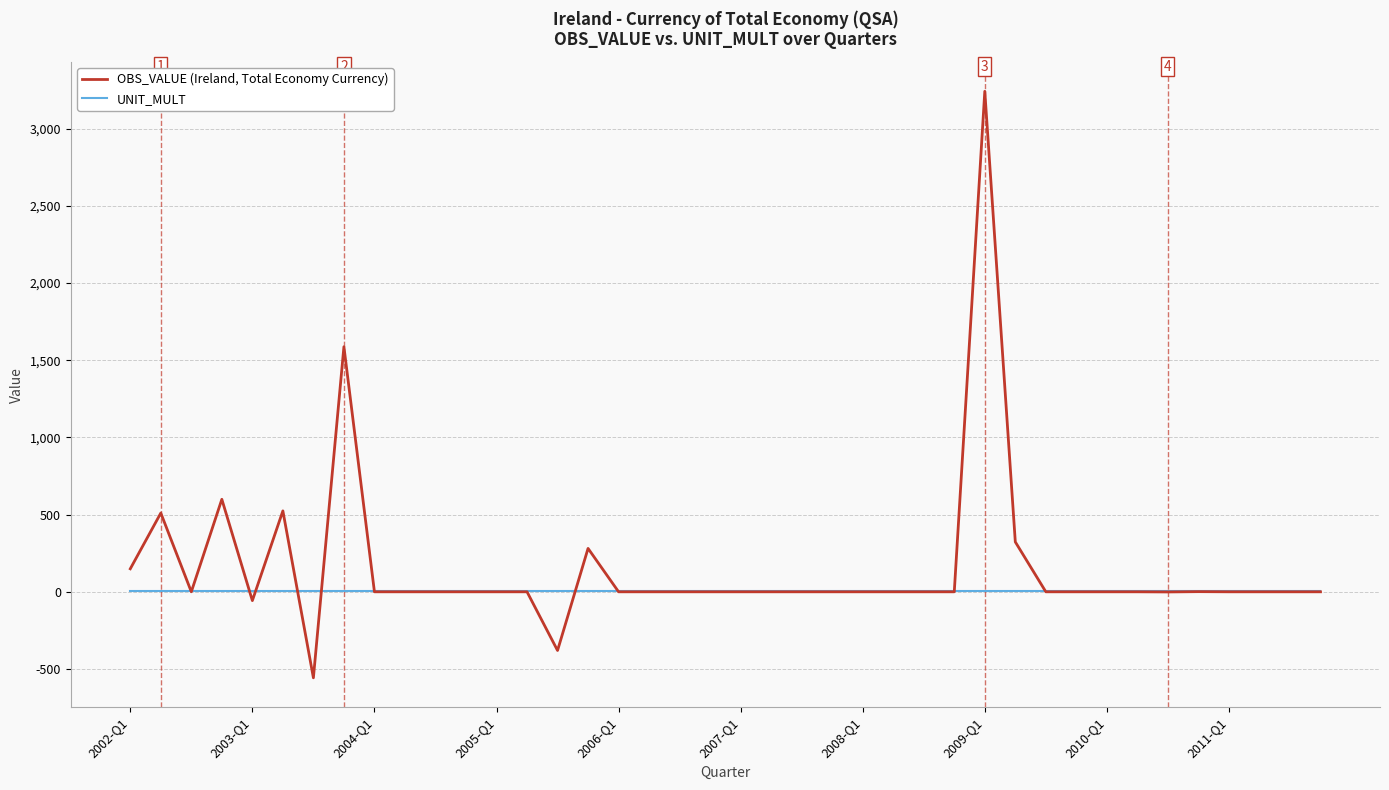

What is the lowest value of the OBS_VALUE (Ireland, Total Economy Currency) series?

-557